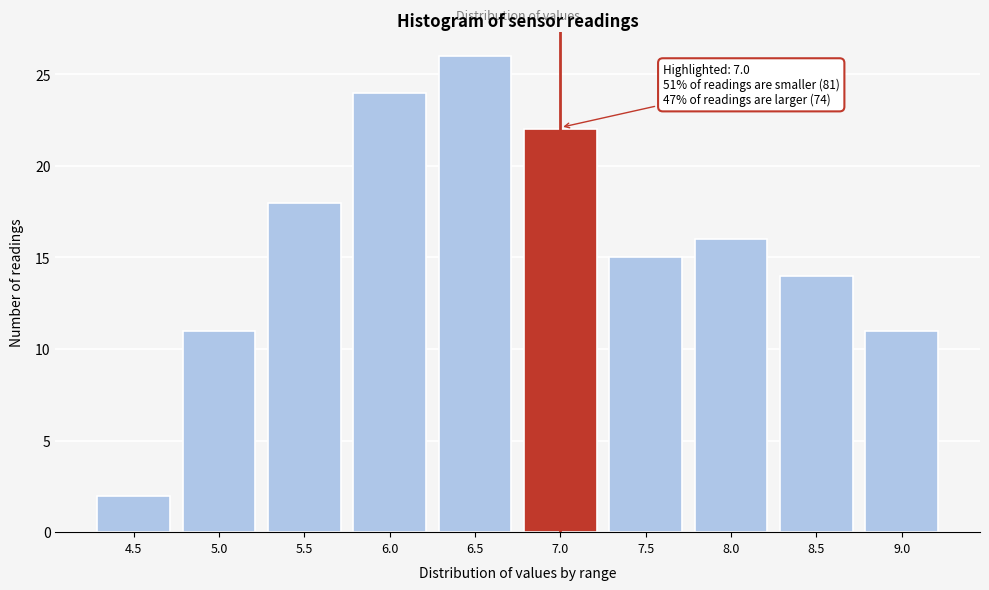

Reading left to right, extract all data points from this chart.

2	11	18	24	26	22	15	16	14	11